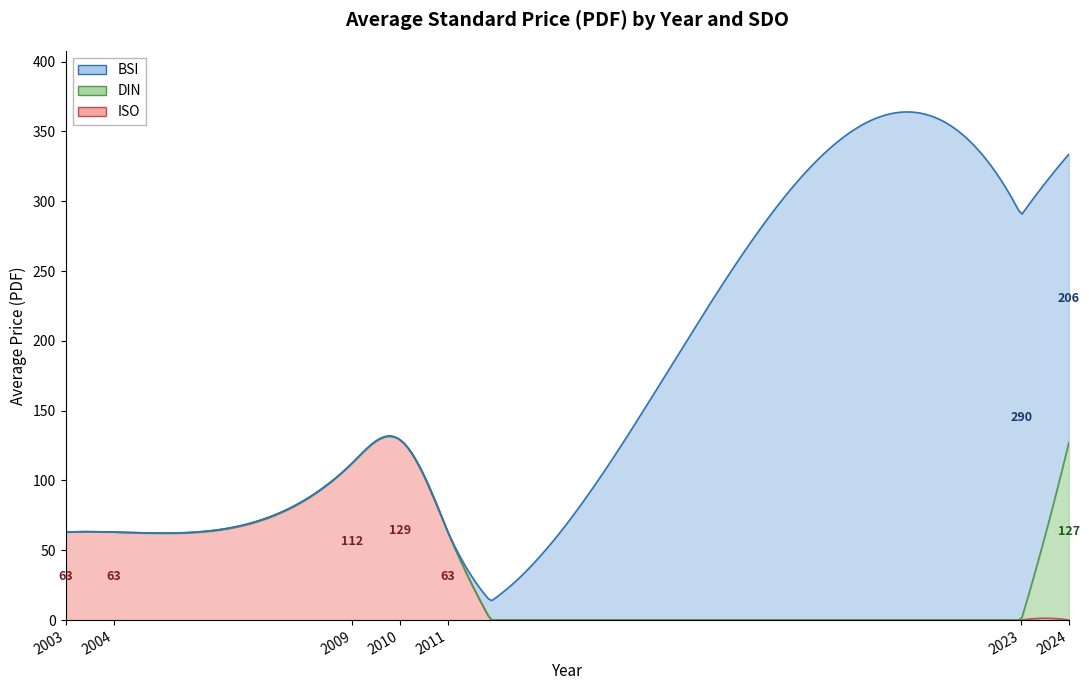

What is the smallest value displayed?

63.0